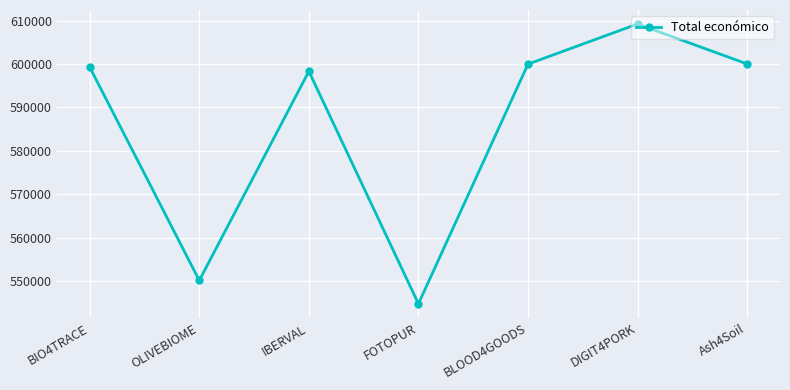

What is the label of the 1st point from the right?

Ash4Soil